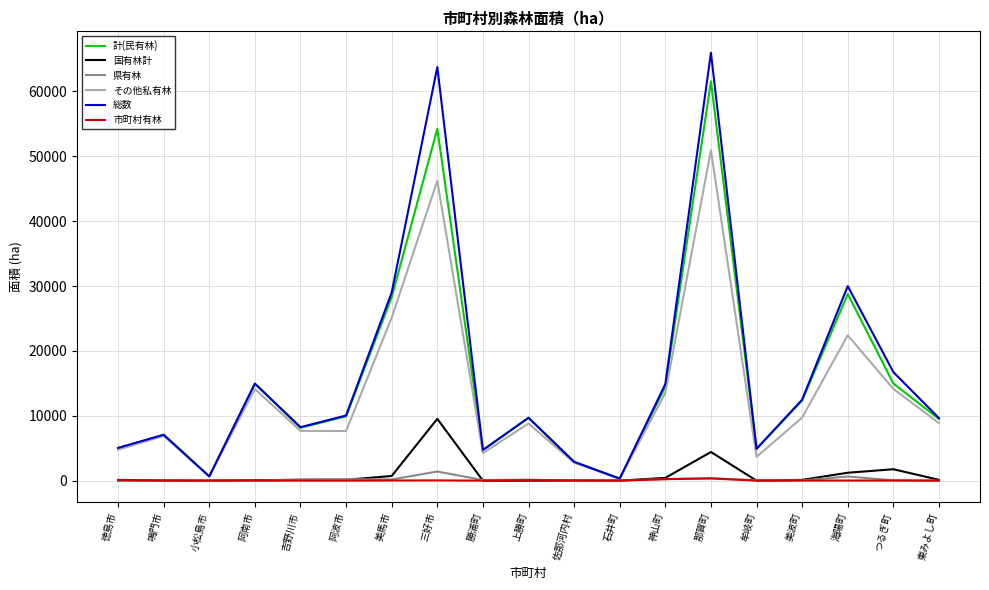

Which series has the largest total across all categories?

総数